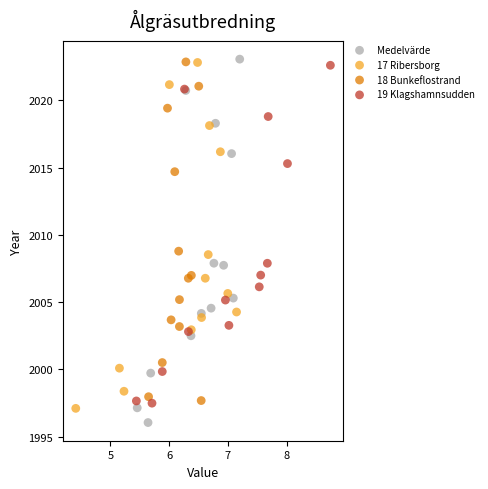

Which series has the widest spread of Y values?

Medelvärde